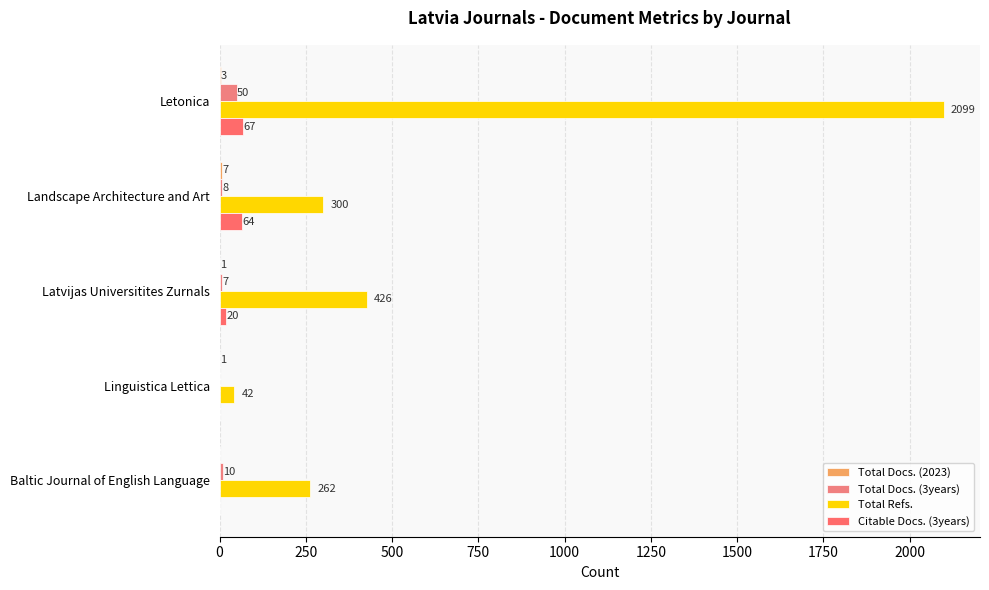

Which series has the largest total across all categories?

Total Refs.